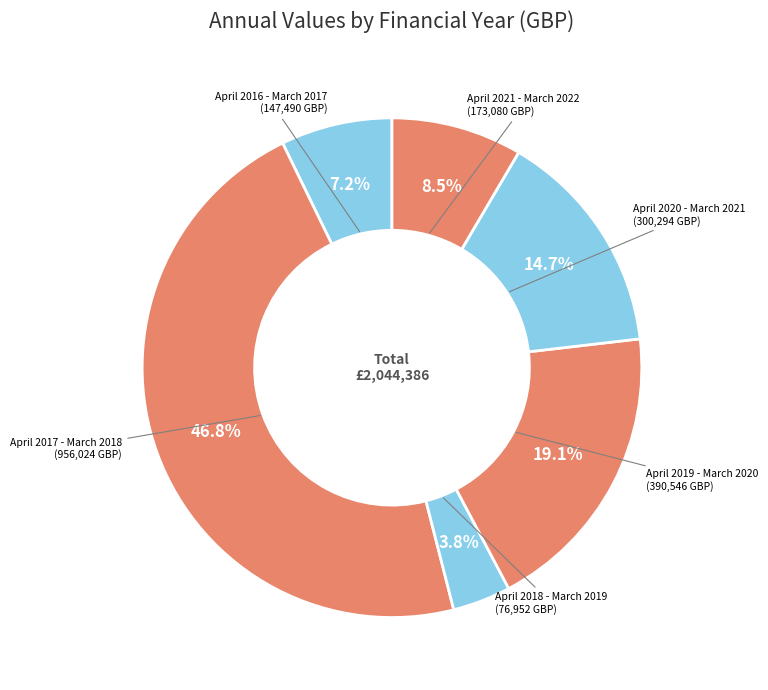

How many segments does this pie chart have?

6